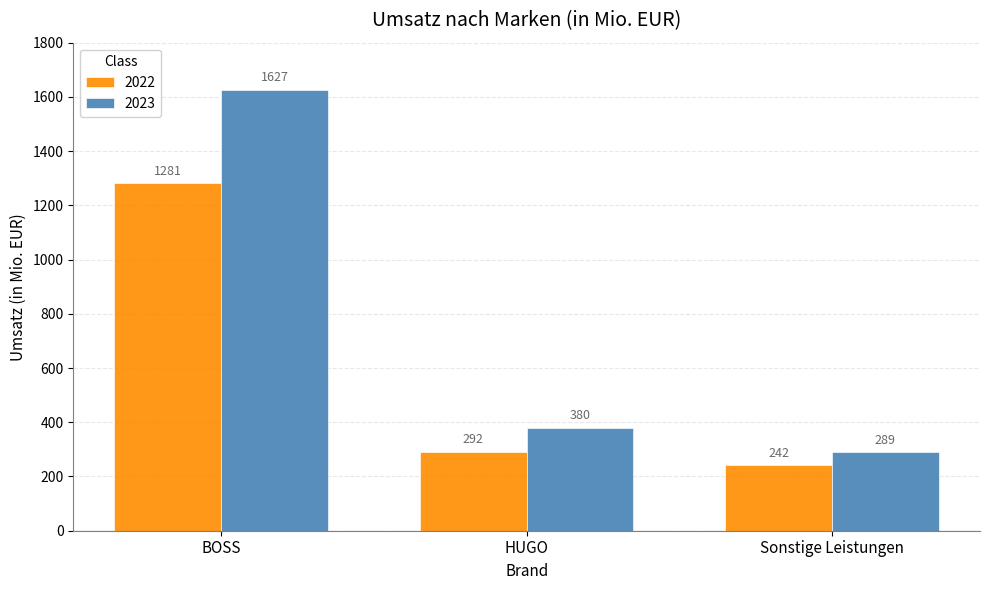

At how many categories does at least one series exceed 1319?

1